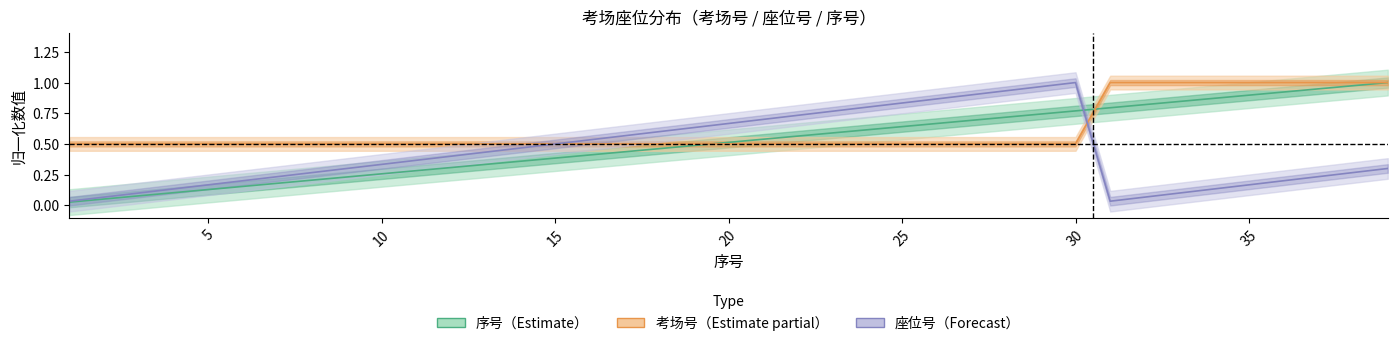

What are all the series names shown in the legend?

考场号, 座位号, 序号